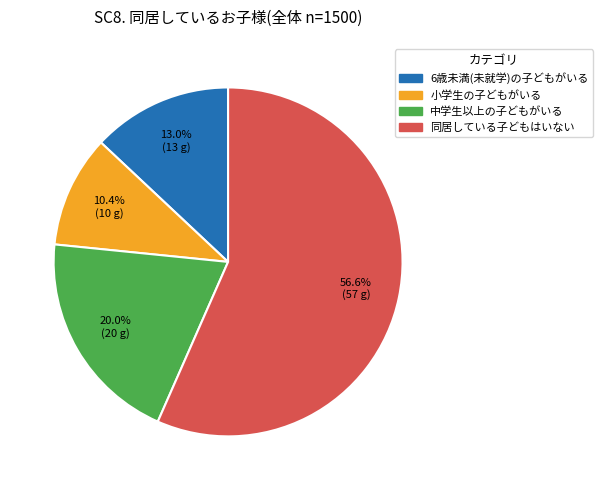

How many slices are in this pie chart?

4